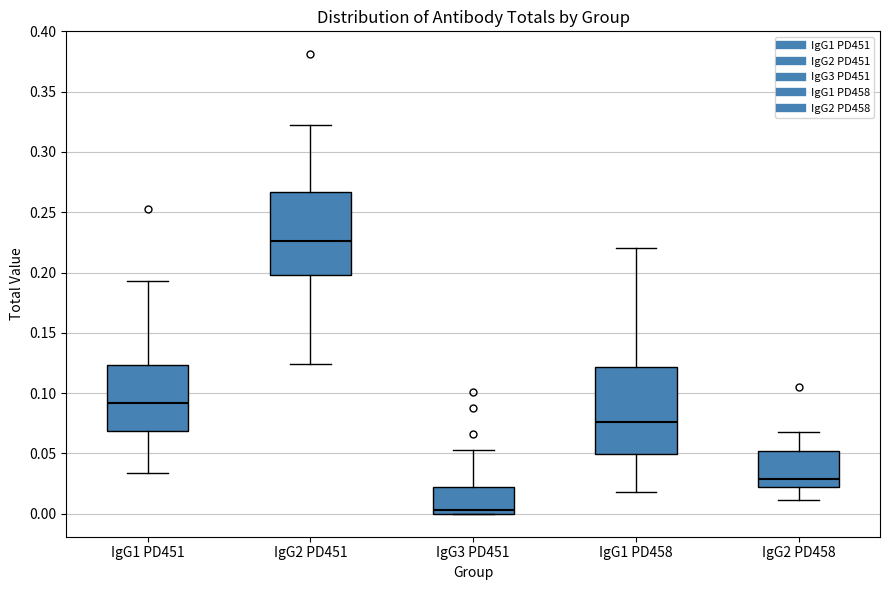

Which box's median line is the highest?

IgG2 PD451